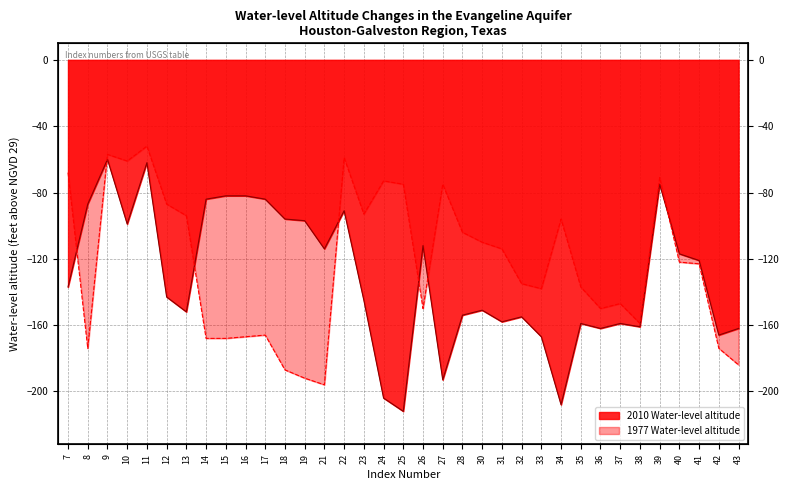

Reading left to right, what are all the values shown in this chart?

2010 Water-level altitude: 7=-137	8=-87	9=-60	10=-99	11=-62	12=-143	13=-152	14=-84	15=-82	16=-82	17=-84	18=-96	19=-97	21=-114	22=-91	23=-145	24=-204	25=-212	26=-112	27=-193	28=-154	30=-151	31=-158	32=-155	33=-167	34=-208	35=-159	36=-162	37=-159	38=-161	39=-75	40=-117	41=-121	42=-166	43=-162
1977 Water-level altitude: 7=-68	8=-174	9=-57	10=-61	11=-52	12=-87	13=-94	14=-168	15=-168	16=-167	17=-166	18=-187	19=-192	21=-196	22=-59	23=-93	24=-73	25=-75	26=-150	27=-75	28=-104	30=-110	31=-114	32=-135	33=-138	34=-96	35=-137	36=-150	37=-147	38=-159	39=-71	40=-122	41=-123	42=-174	43=-184